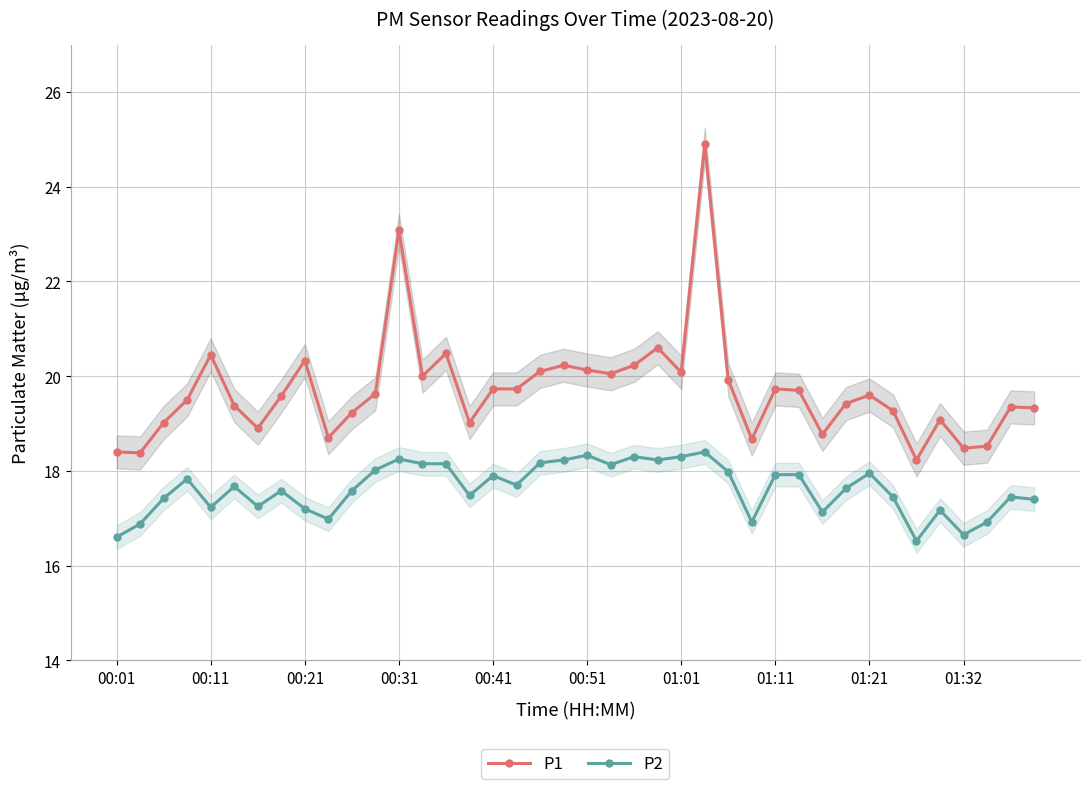

What is the greatest value displayed?

24.9